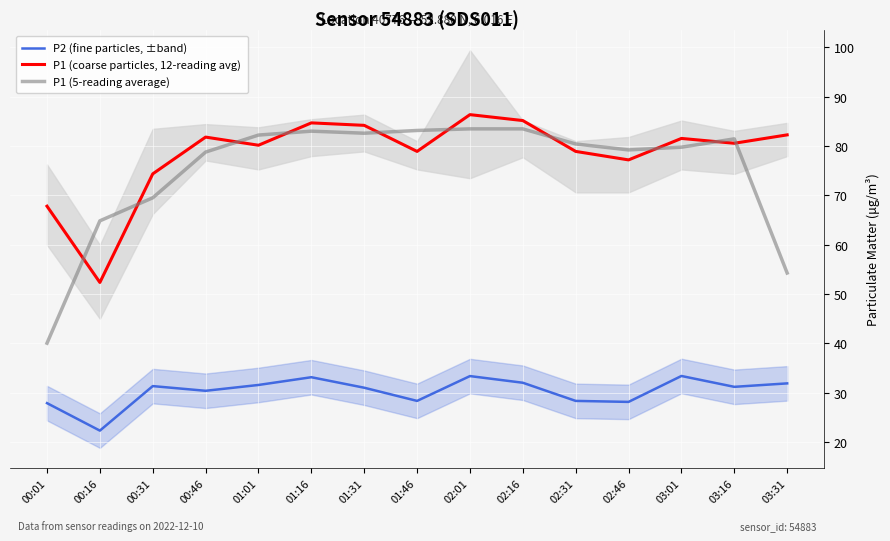

Does the chart display data point markers on the line(s)?

No